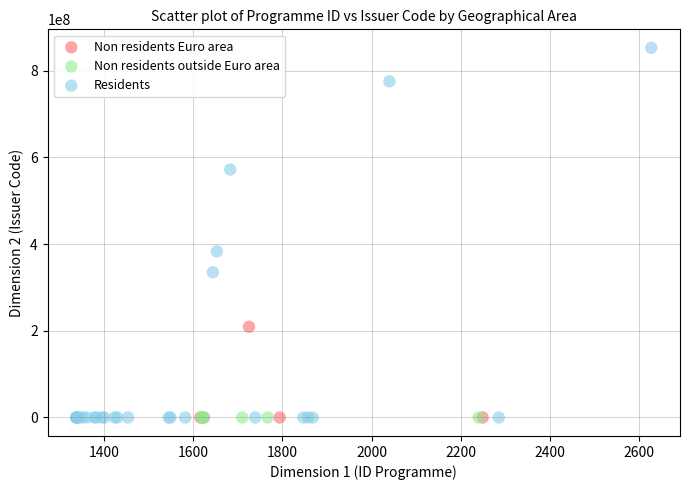

Which series reaches the maximum Y coordinate?

Residents